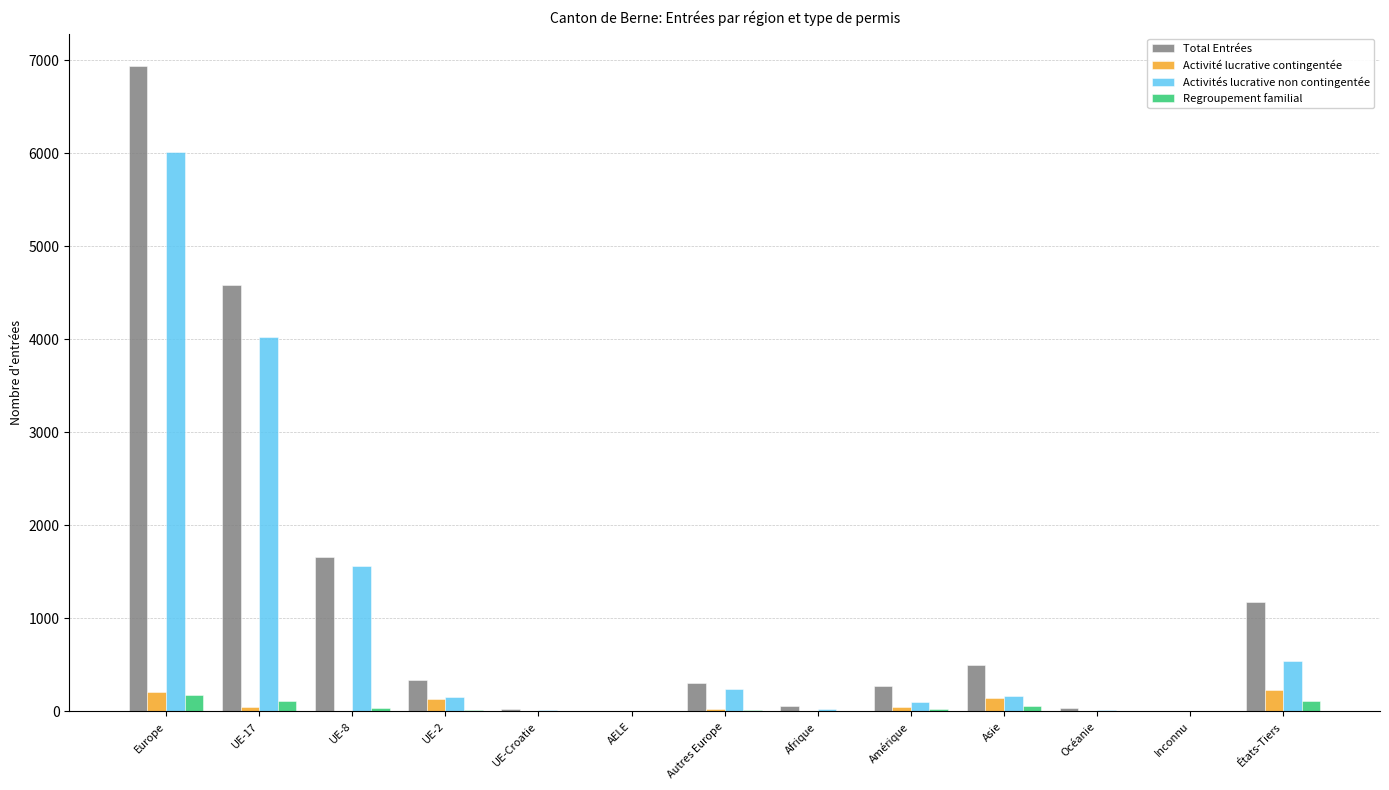

What is the greatest value displayed?

6941